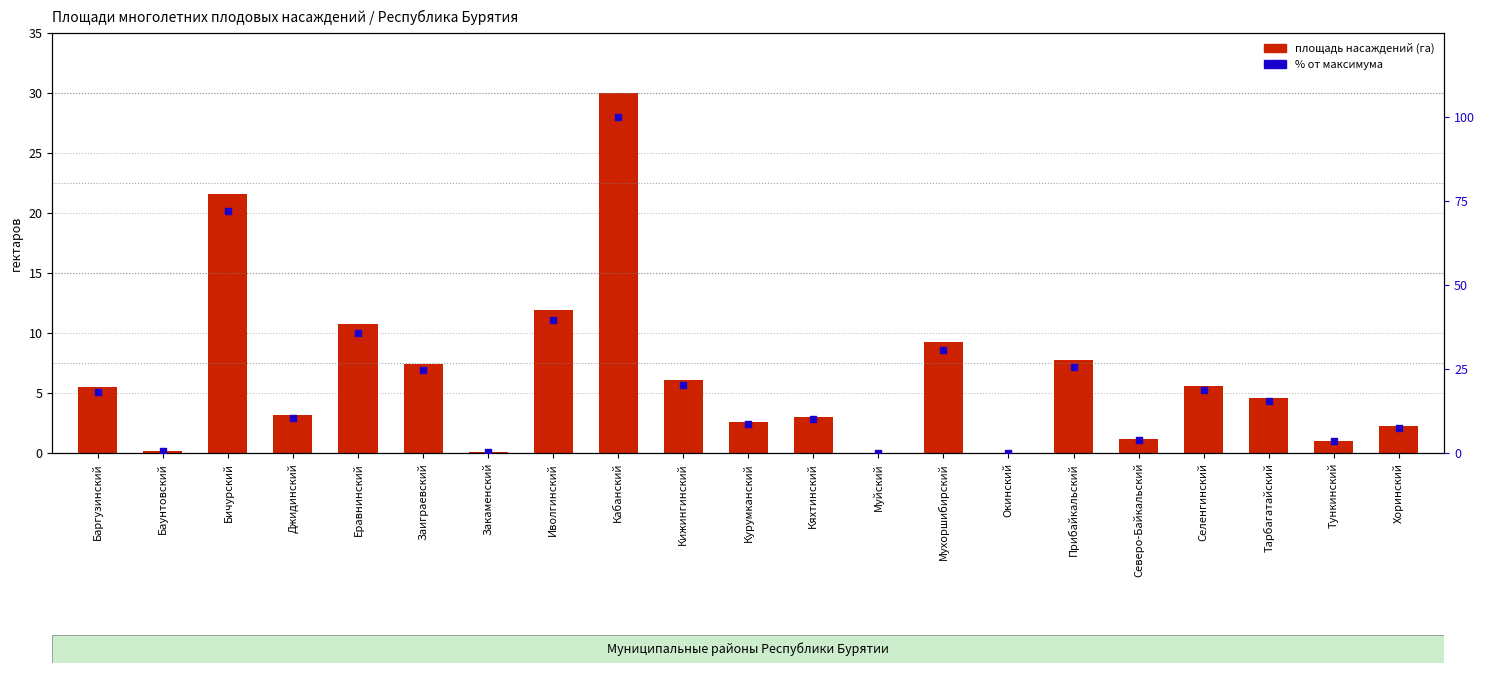

Is the value of % от максимума at Кяхтинский greater than the value of площадь насаждений (га) at Муйский?

Yes